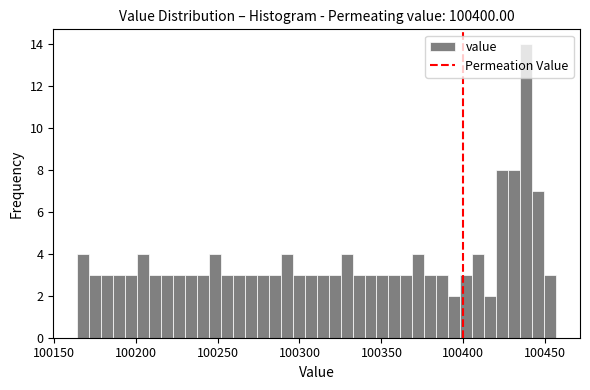

Read against the x-axis, roughly where is the centre of the tallest bar?

100440